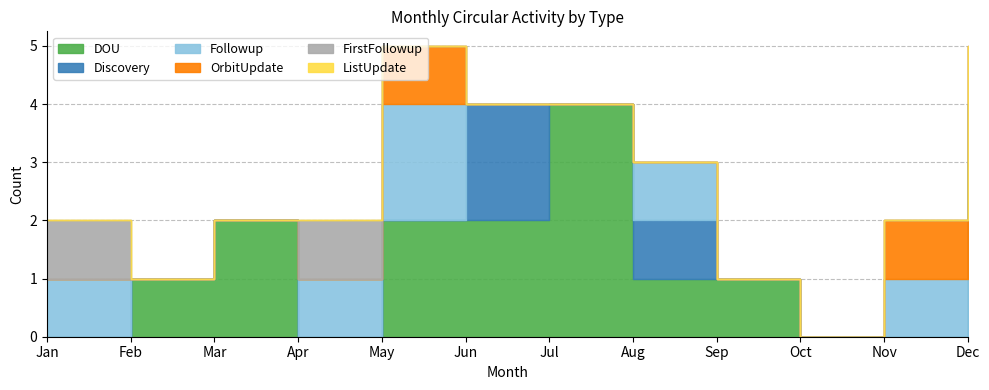

How many lines are shown in the chart?

6